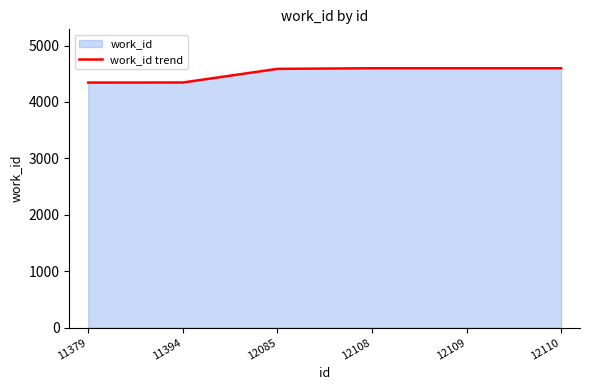

What is the difference between the second highest and minimum values?

254